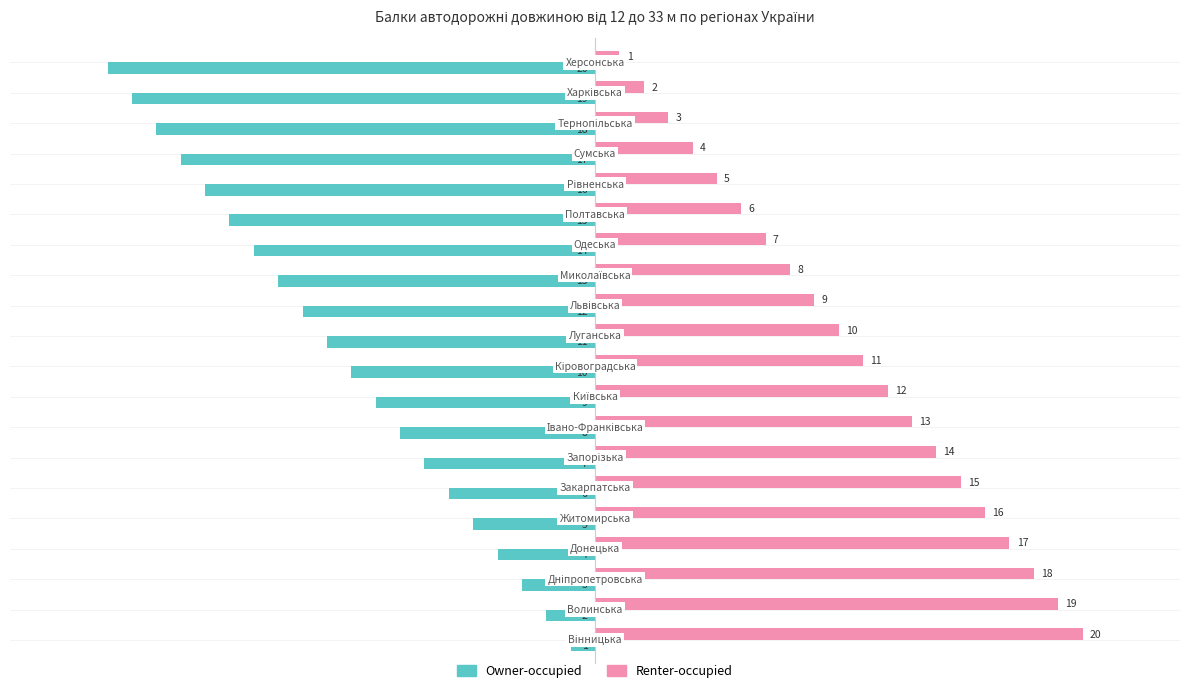

What is the average value of the Owner-occupied series?

-10